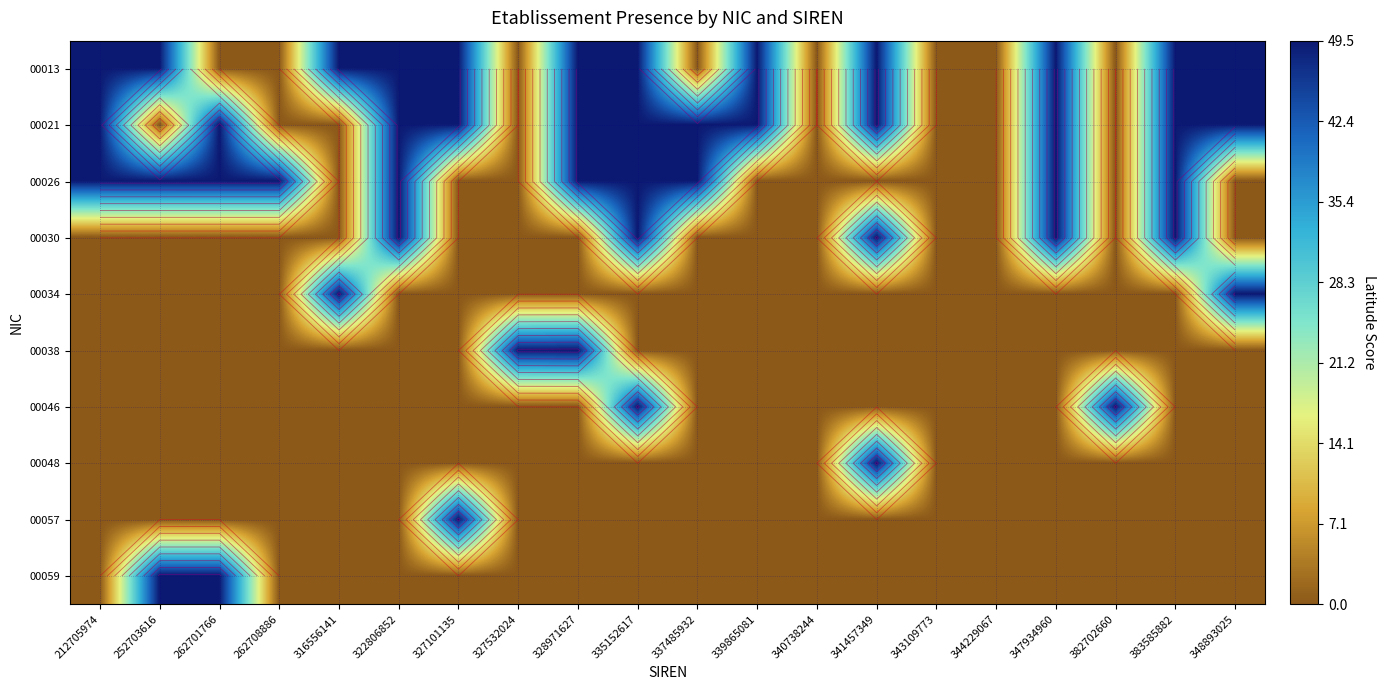

Is the value of 00030 at 252703616 greater than the value of 00048 at 382702660?

No